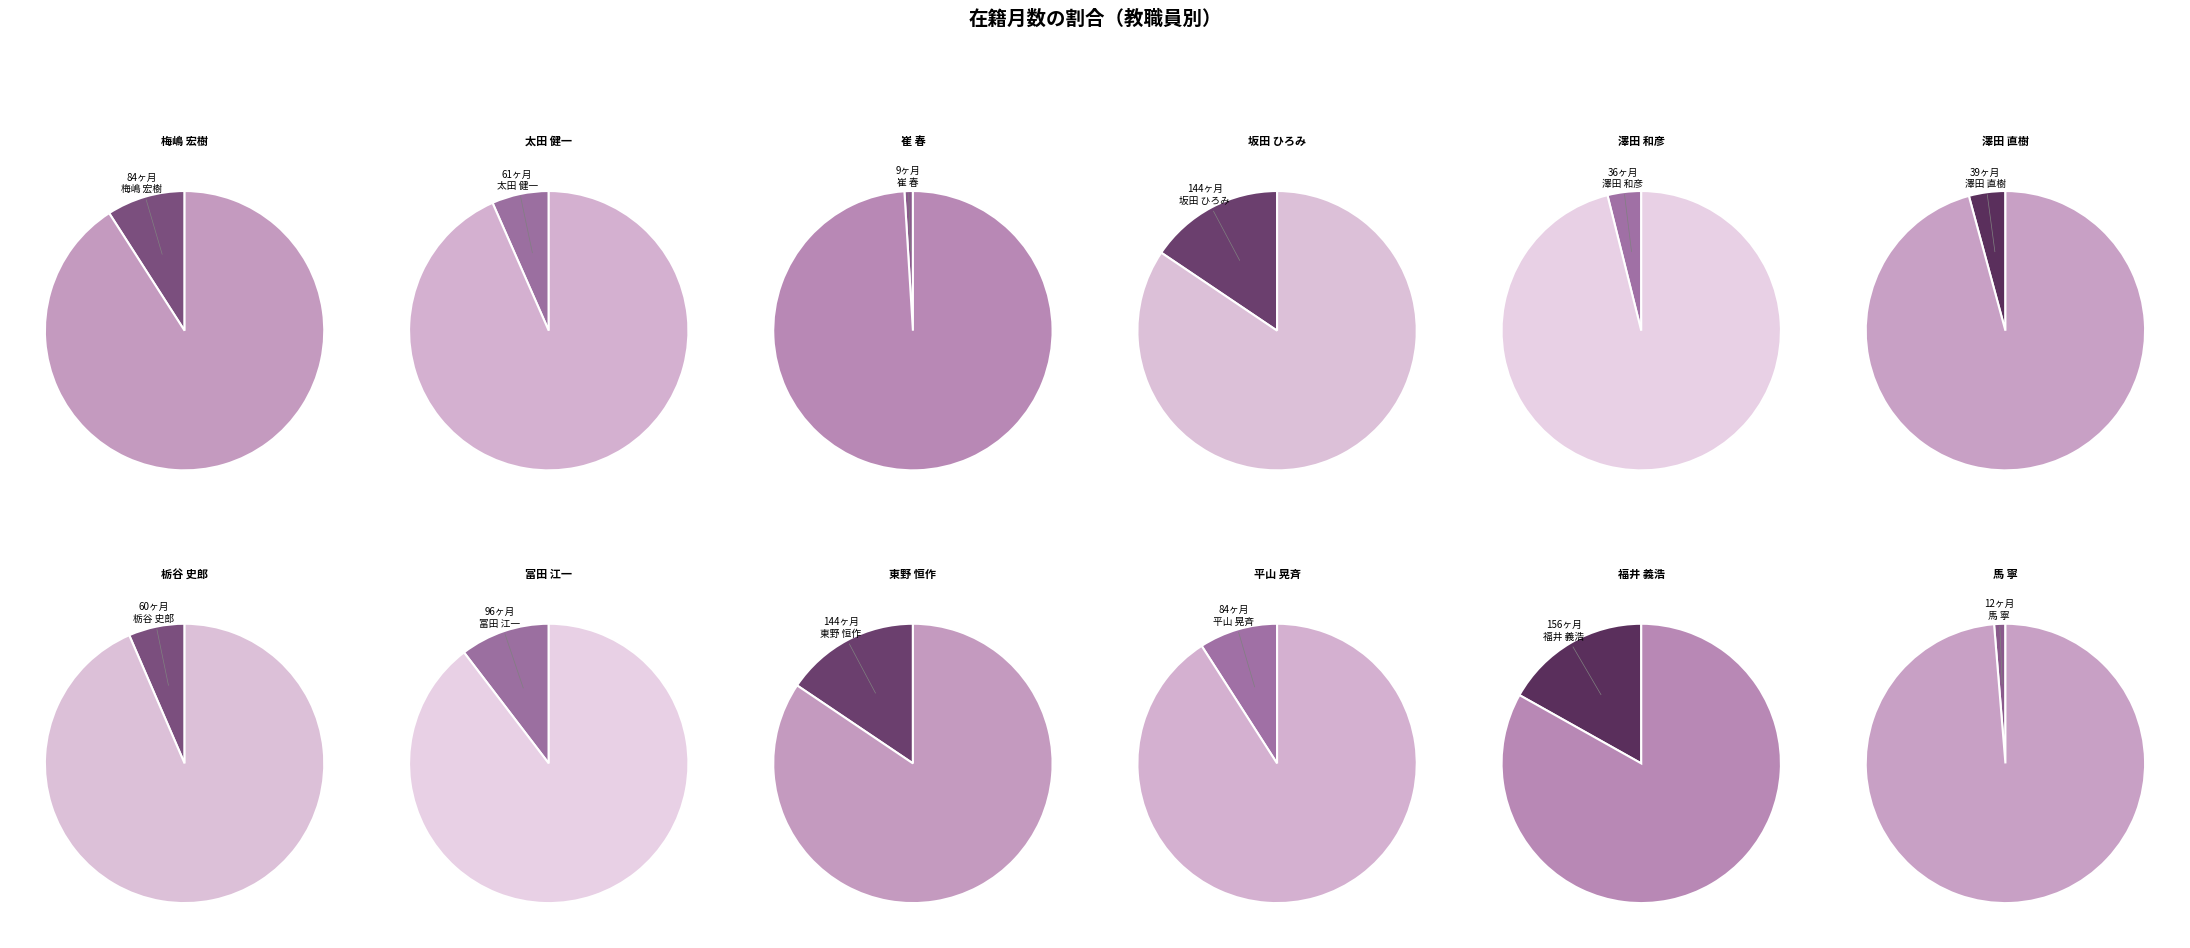

Is it true that 福井 義浩 is 17% of the pie?

True